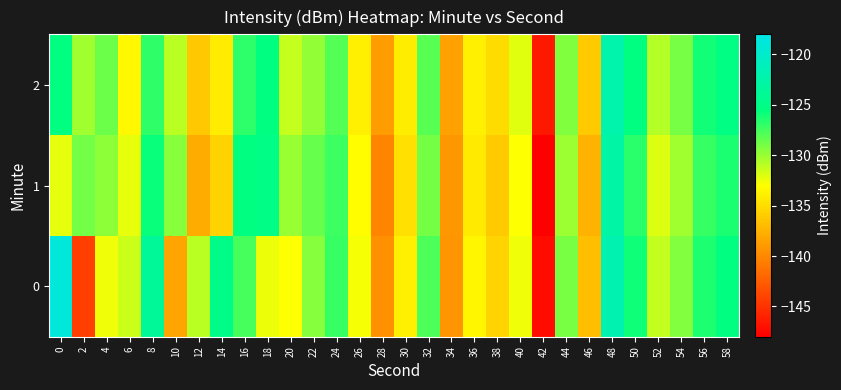

What is the total value across all series at 18?

-382.9